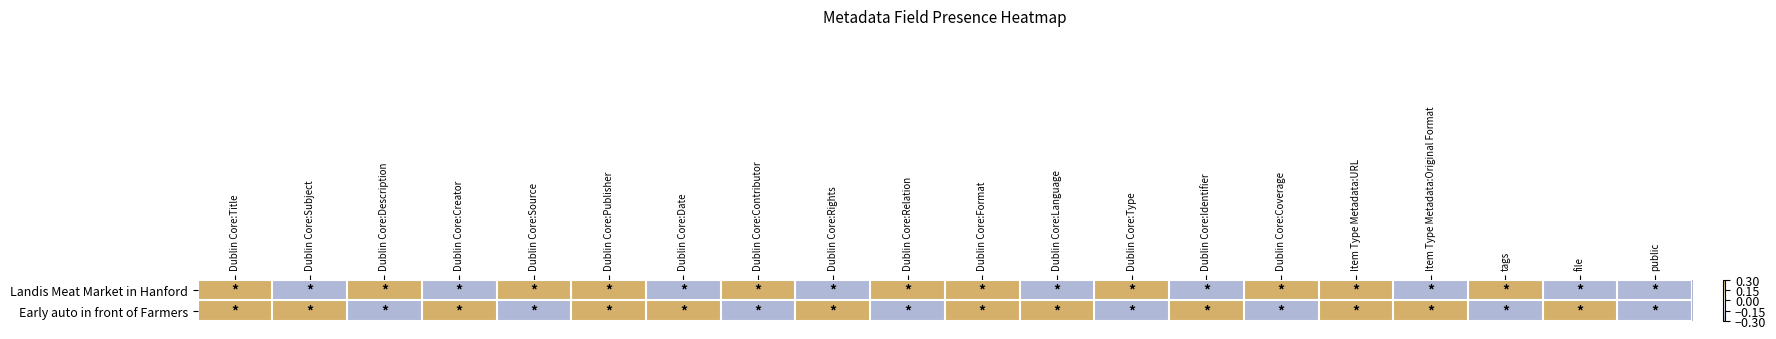

What is the smallest value displayed?

-0.3